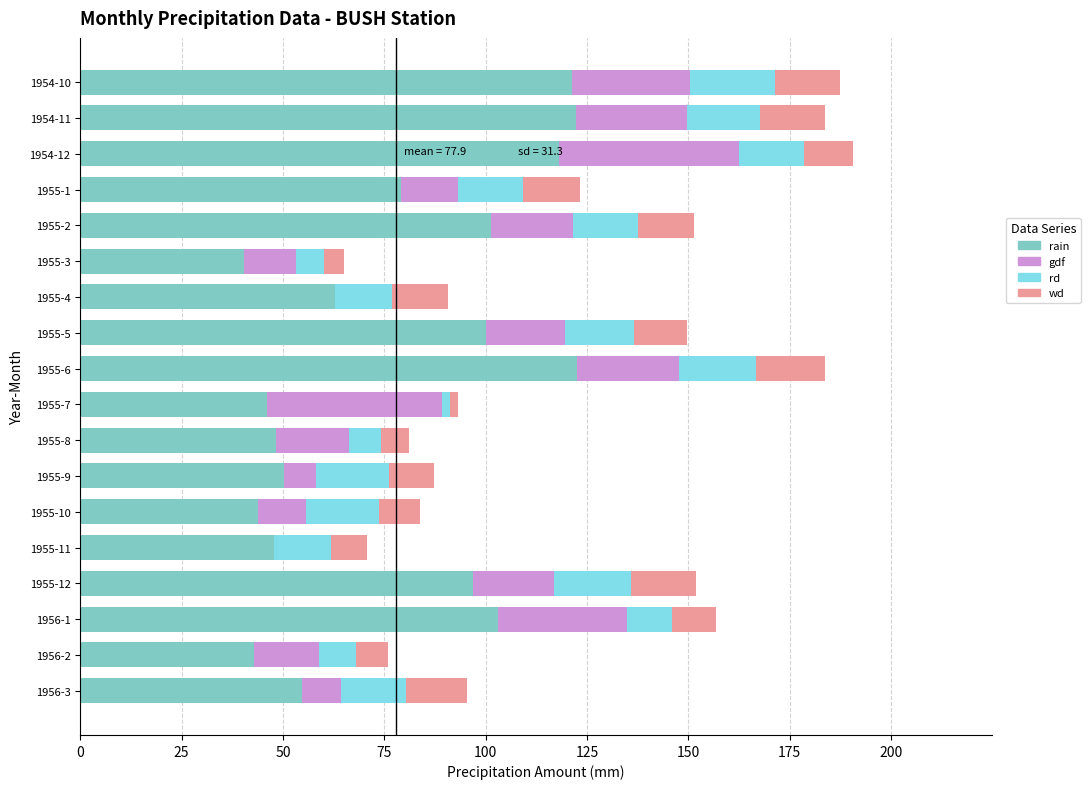

What is the total value across all series at 1955-8?

81.2